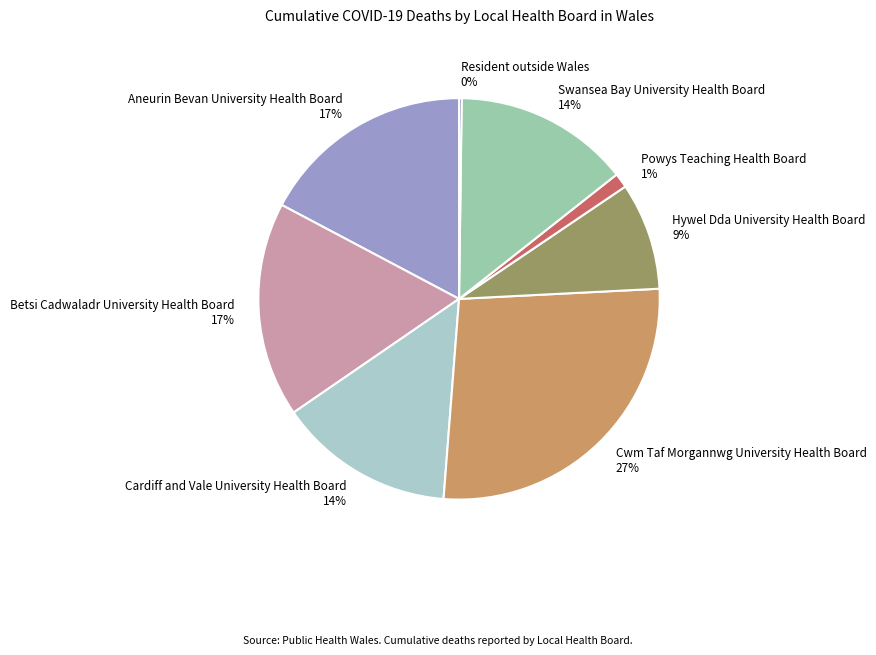

True or false: Aneurin Bevan University Health Board accounts for 17% of the total.

True